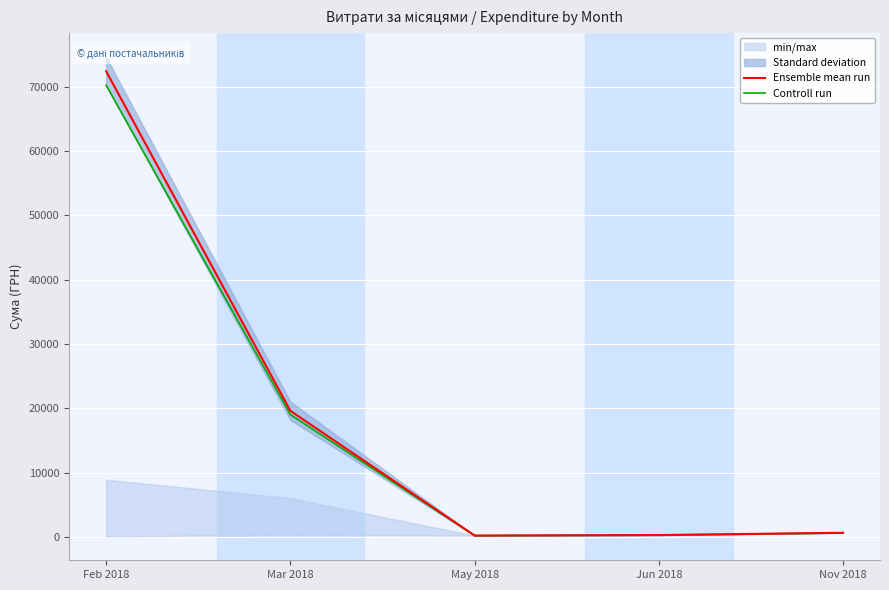

Which series has the largest range (max minus min)?

Ensemble mean run